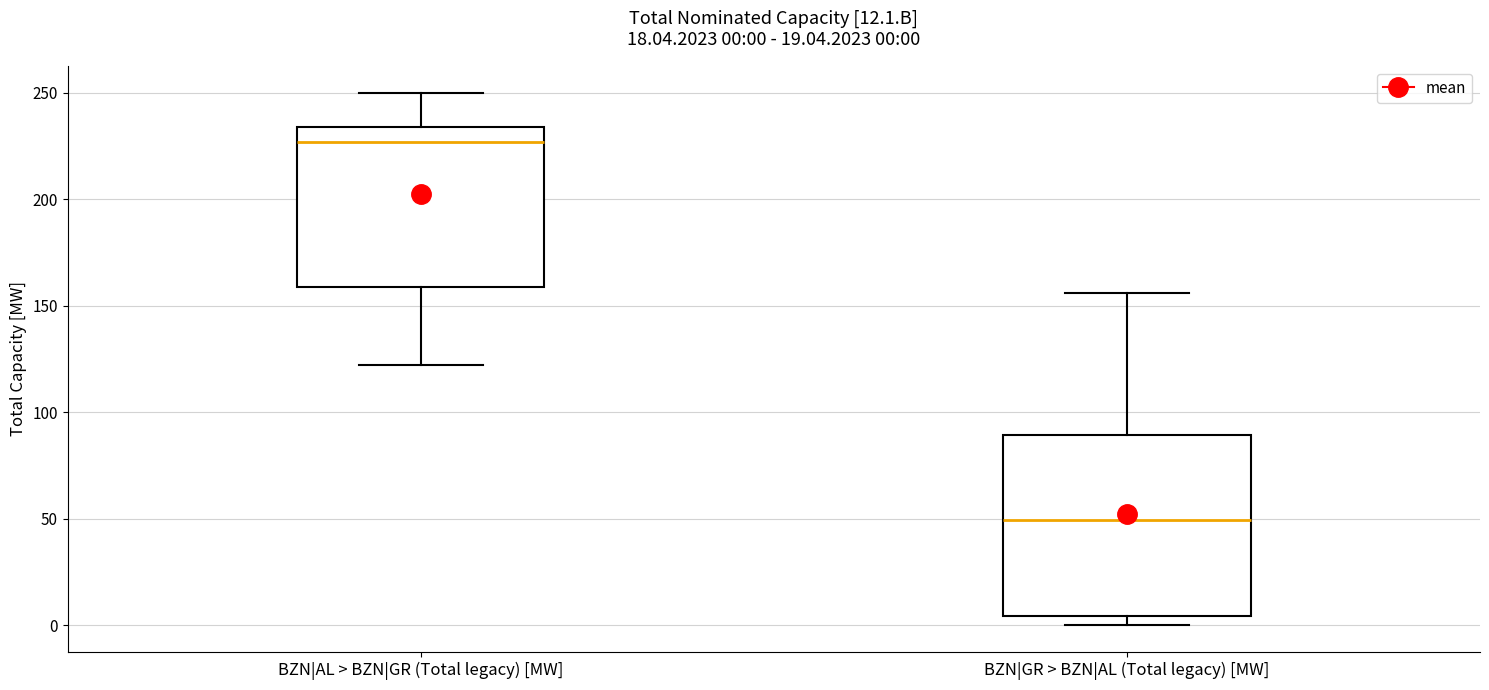

Which box is the tallest, from its lower edge to its upper edge?

BZN|GR > BZN|AL (Total legacy) [MW]